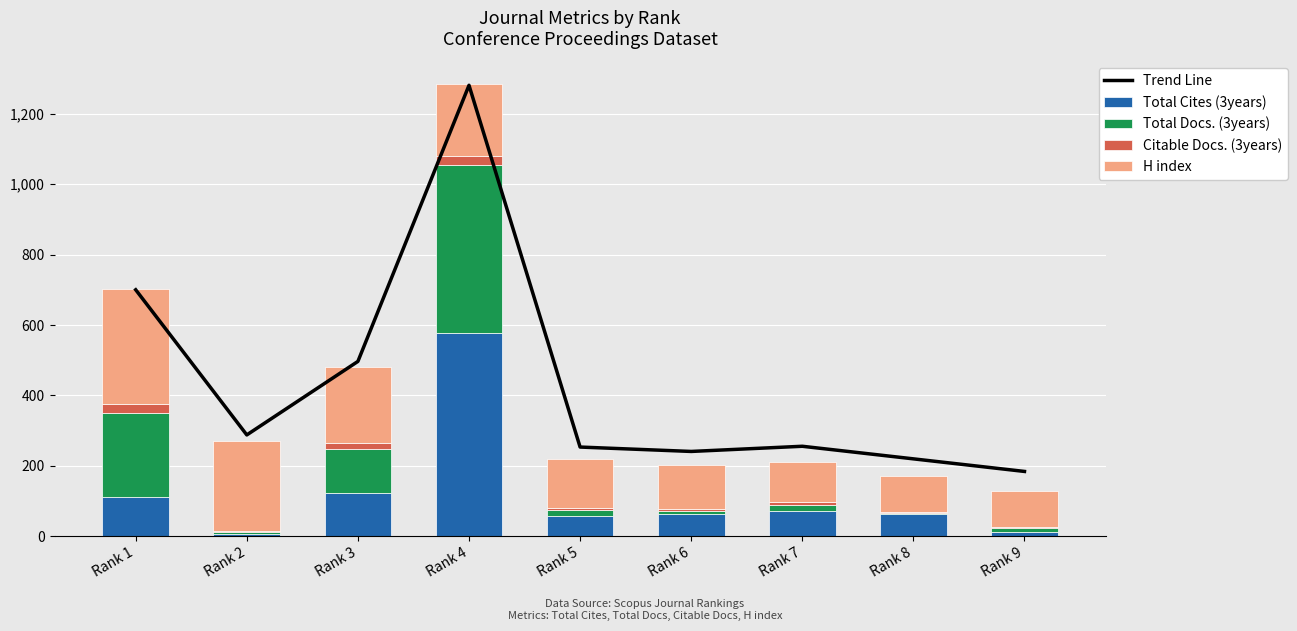

What is the difference between the highest and lowest values at Rank 6?

236.9